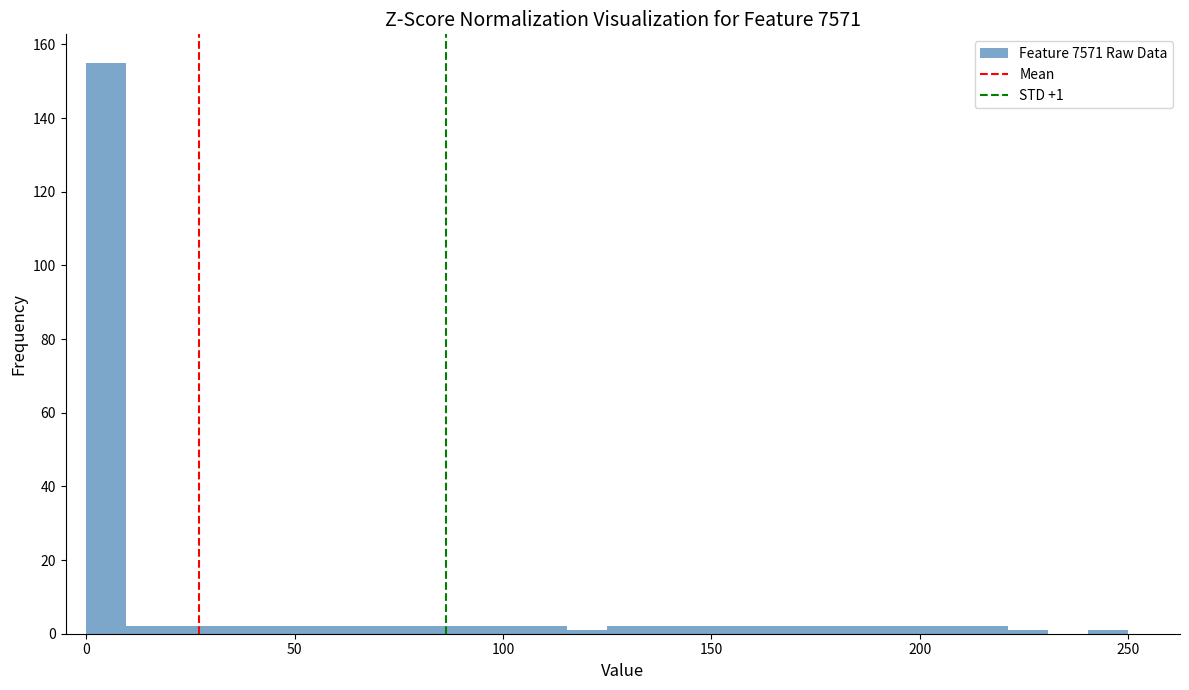

Read against the x-axis, roughly where is the centre of the tallest bar?

5